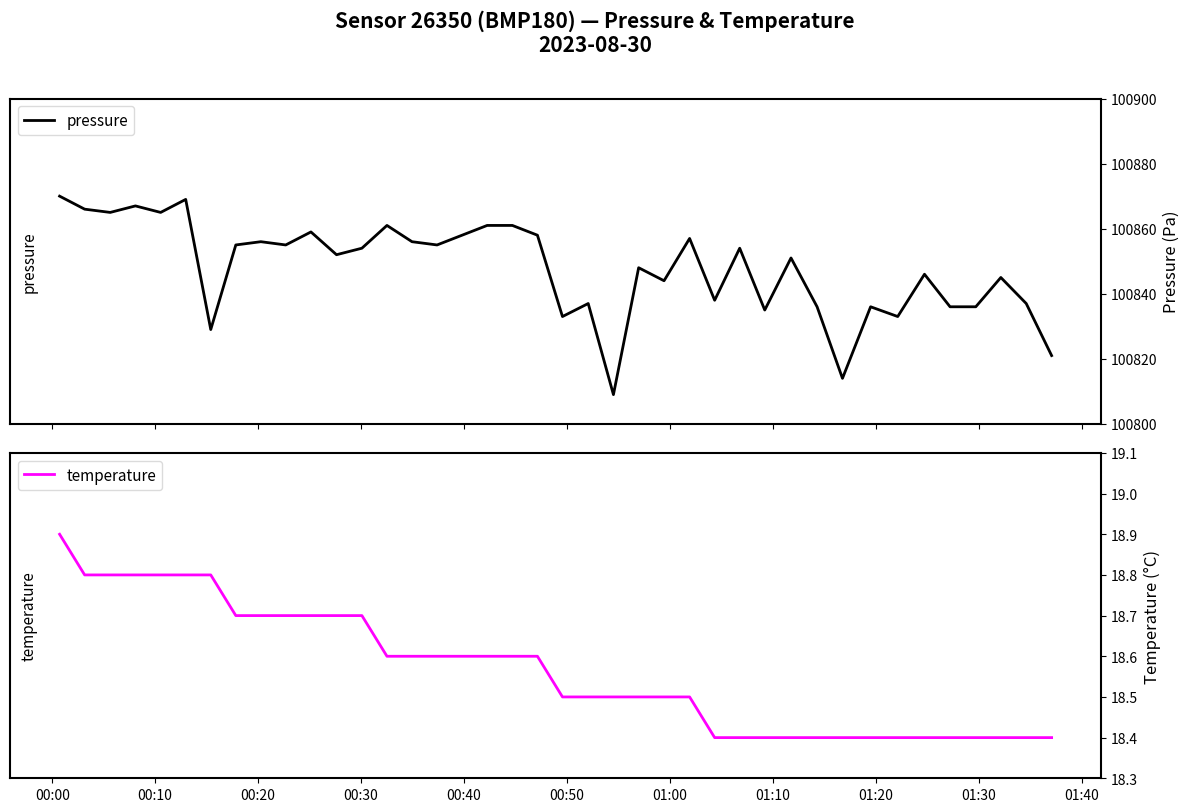

What are all the series names shown in the legend?

pressure, temperature